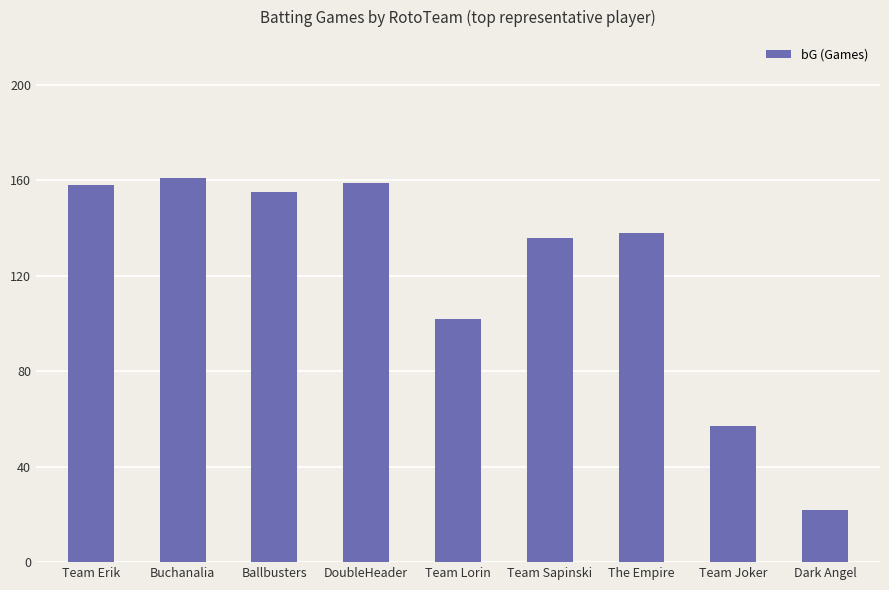

Count the number of categories in the chart.

9